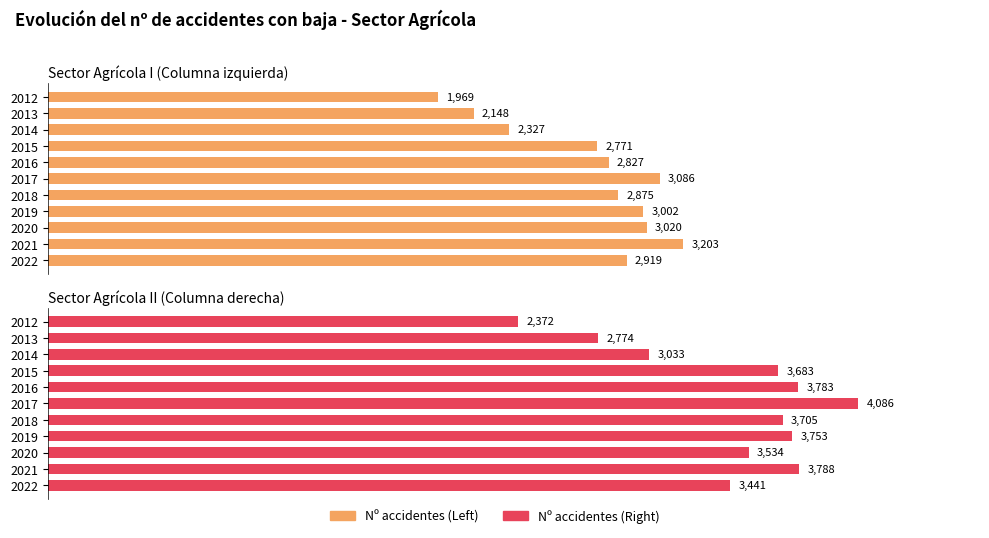

The value of Nº accidentes (Right) at 2012 is 735. True or false?

False